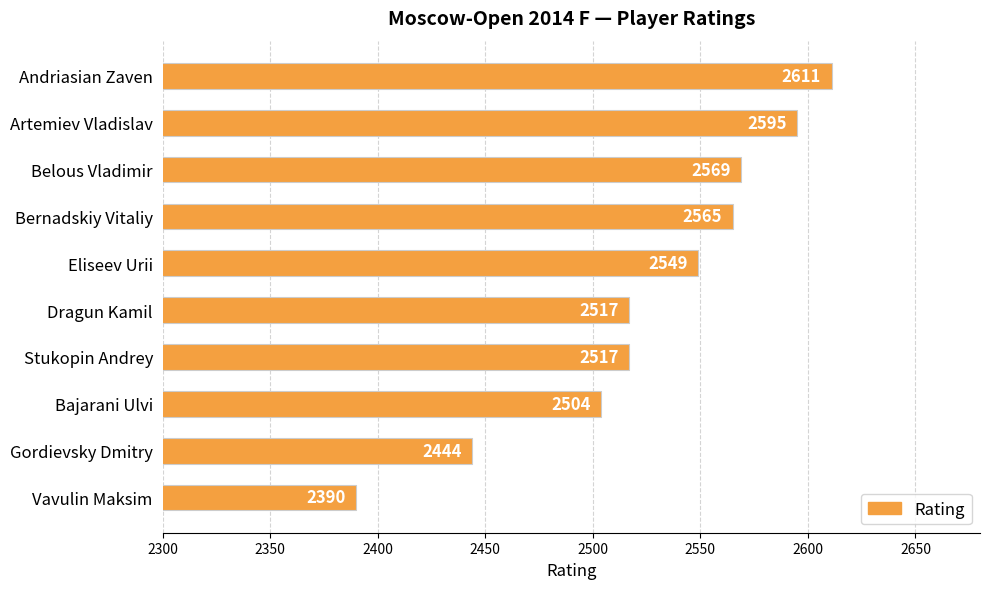

What is the change in value from Andriasian Zaven to Stukopin Andrey?

-94